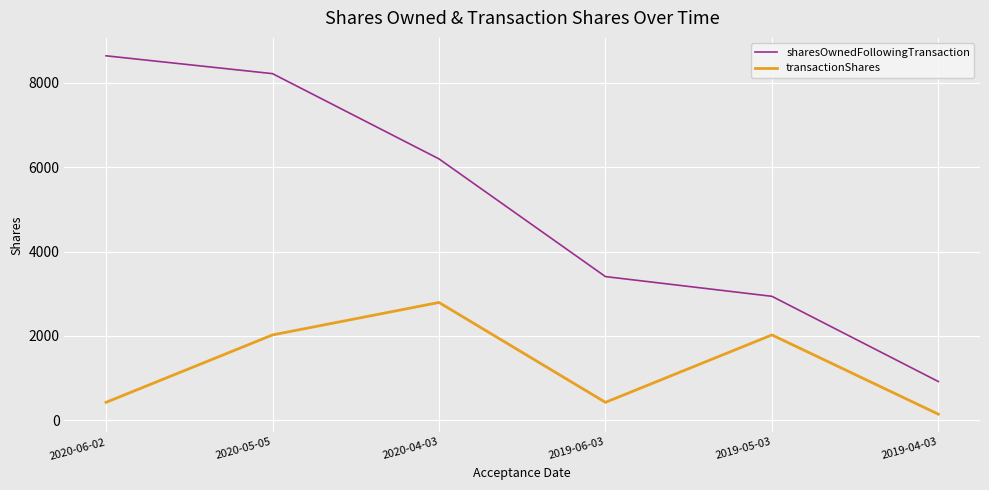

True or false: sharesOwnedFollowingTransaction and transactionShares cross at least once.

False